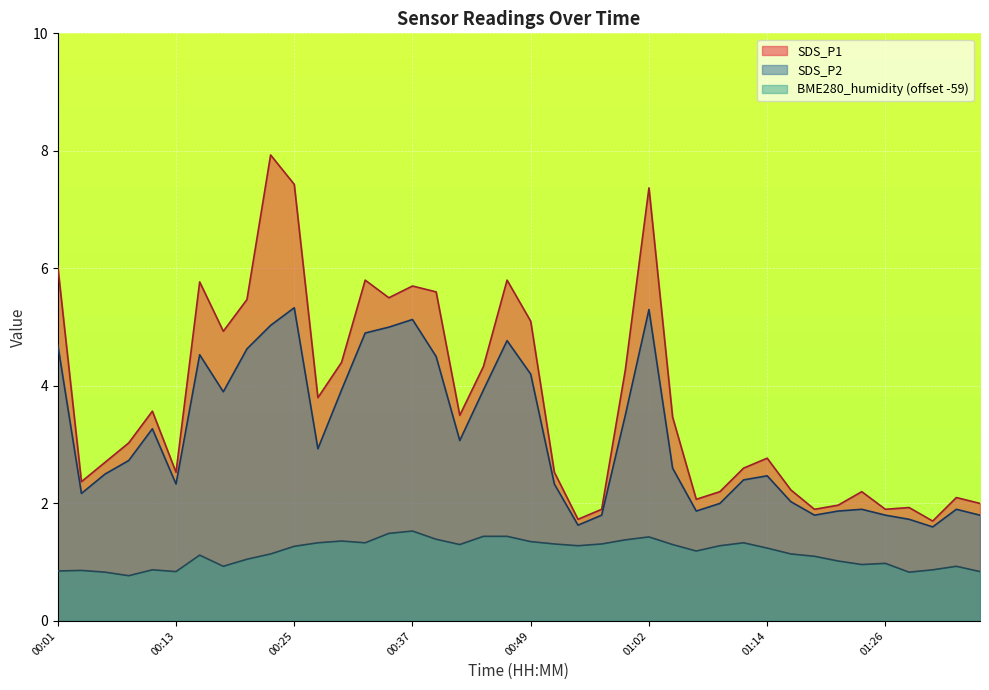

Rank the categories by BME280_humidity value from lowest to highest.

00:08, 00:05, 01:29, 00:13, 01:36, 00:01, 00:03, 00:10, 01:31, 00:18, 01:34, 01:24, 01:26, 01:22, 00:20, 01:19, 00:15, 00:22, 01:16, 01:07, 01:14, 00:25, 00:54, 01:09, 00:42, 01:04, 00:52, 00:57, 00:27, 00:32, 01:12, 00:49, 00:30, 00:59, 00:40, 01:02, 00:45, 00:47, 00:35, 00:37